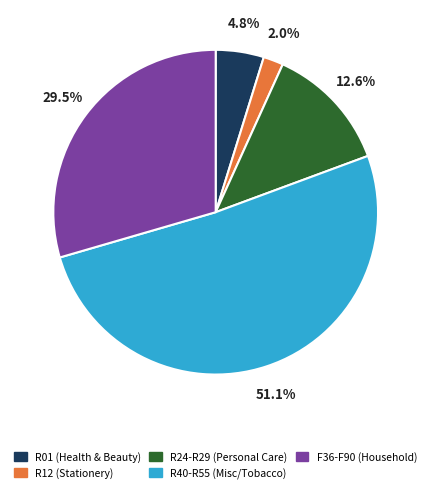

Does any single category account for the majority?

Yes